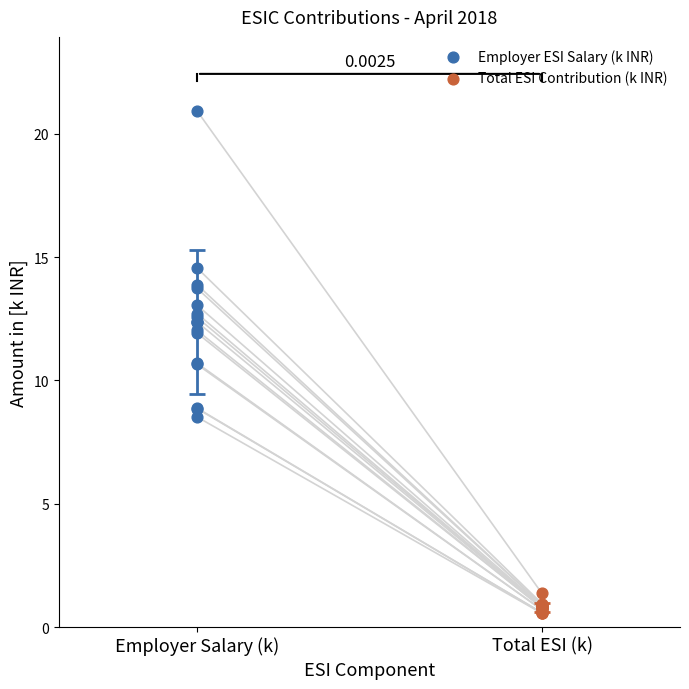

What are all the series names shown in the legend?

Employer ESI Salary (k INR), Total ESI Contribution (k INR)